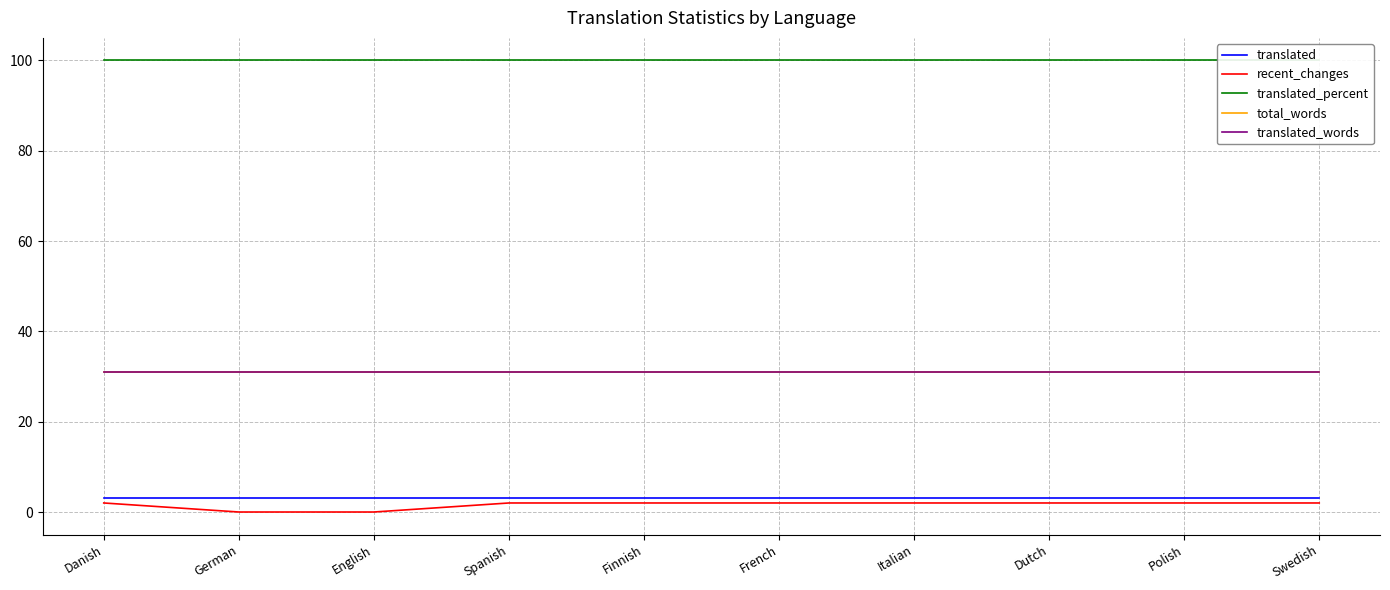

Count the number of data series in this chart.

5